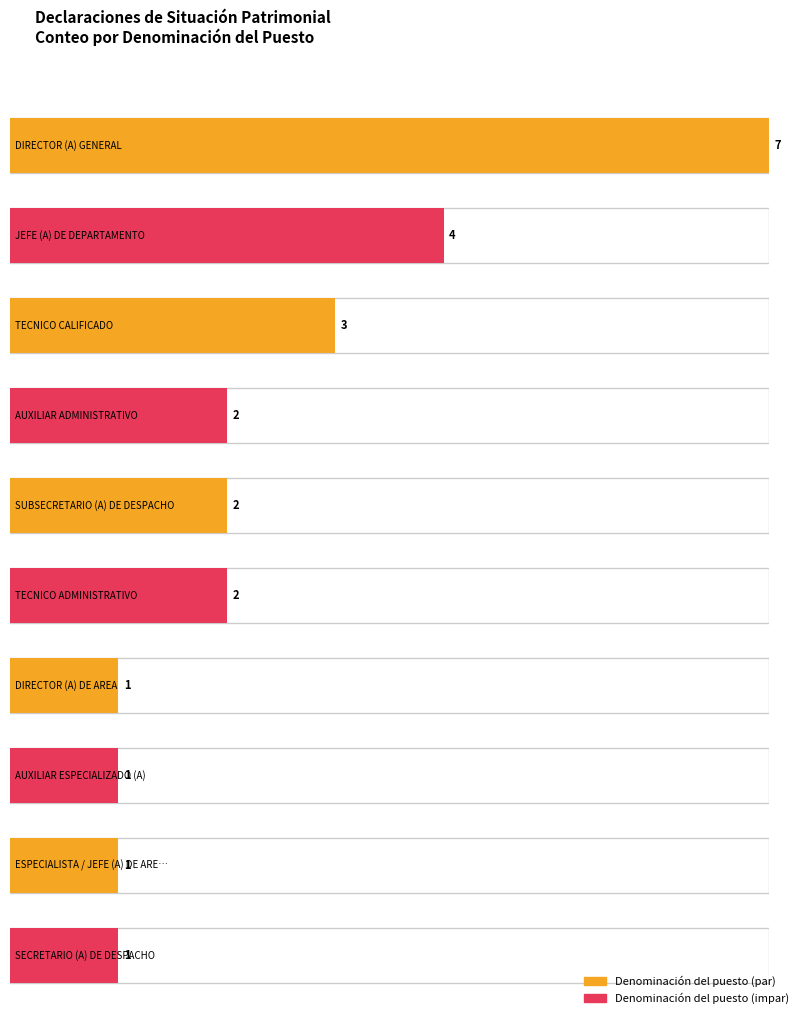

Reading left to right, what are all the values shown in this chart?

7	4	3	2	2	2	1	1	1	1